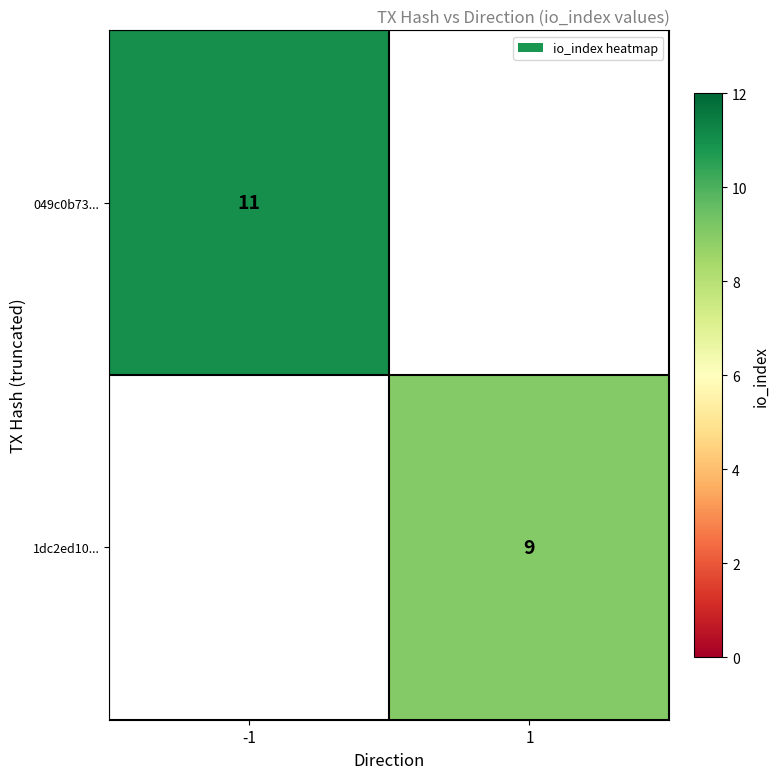

Is it true that 049c0b73... equals 11 at -1?

True